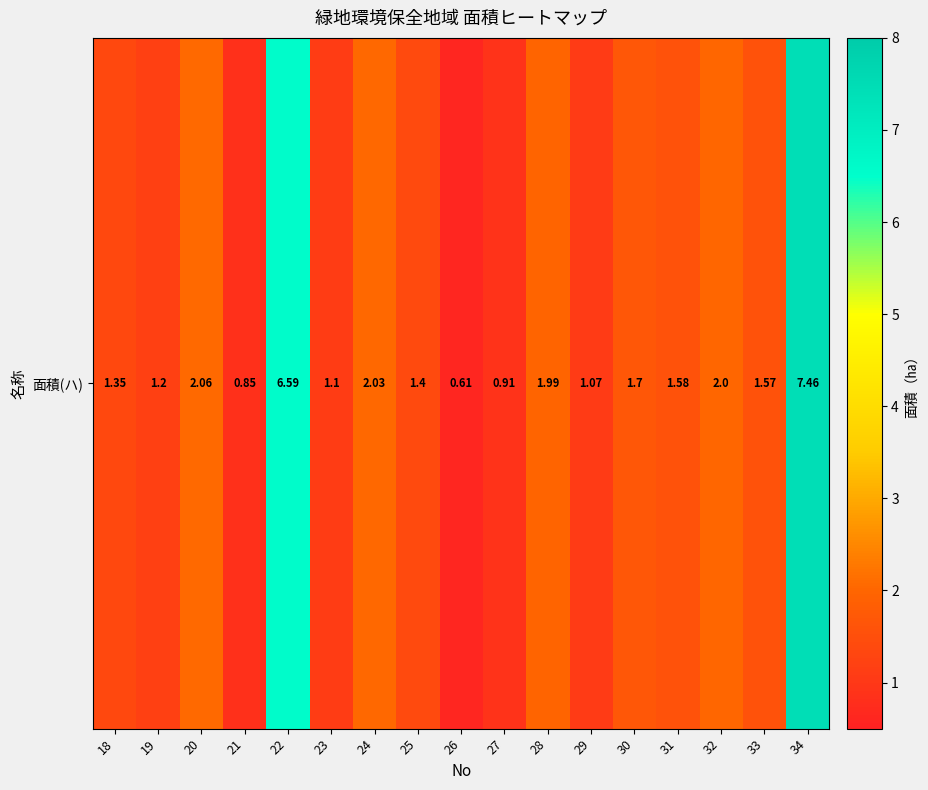

The value at 31 is 0.9. True or false?

False